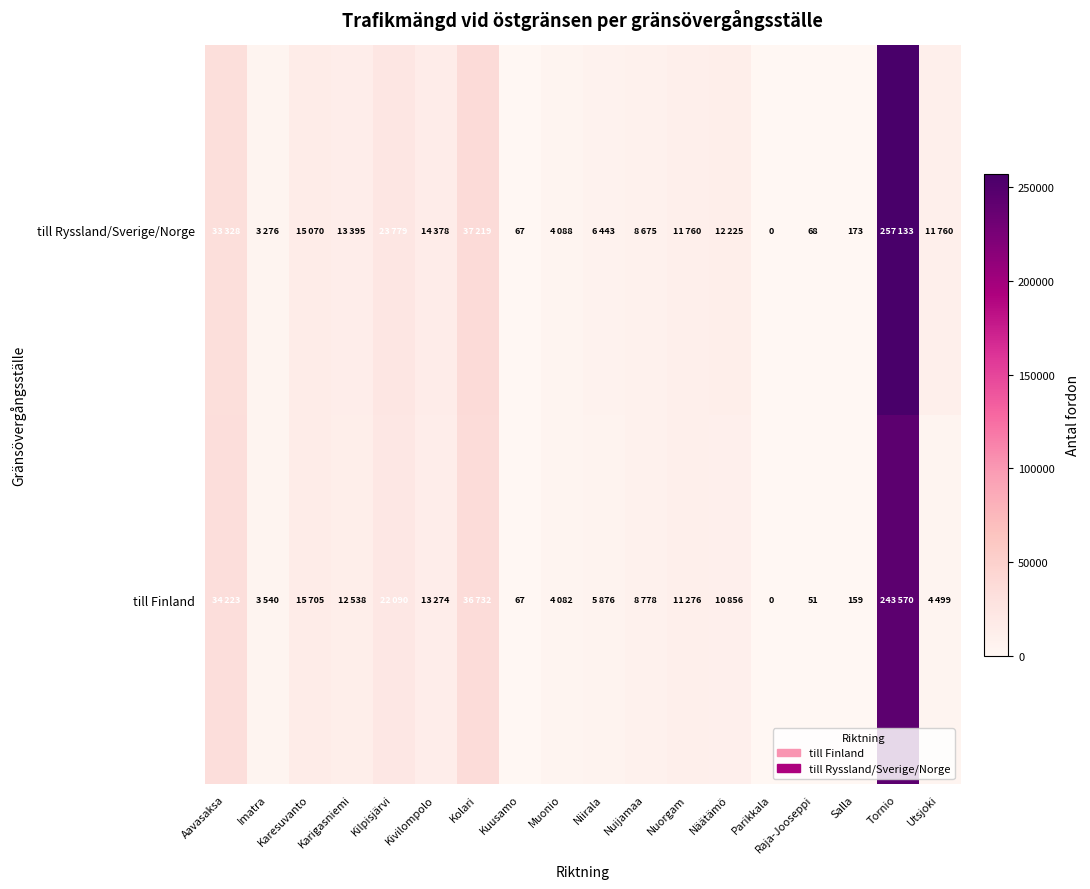

At how many categories does at least one series exceed 118451?

1